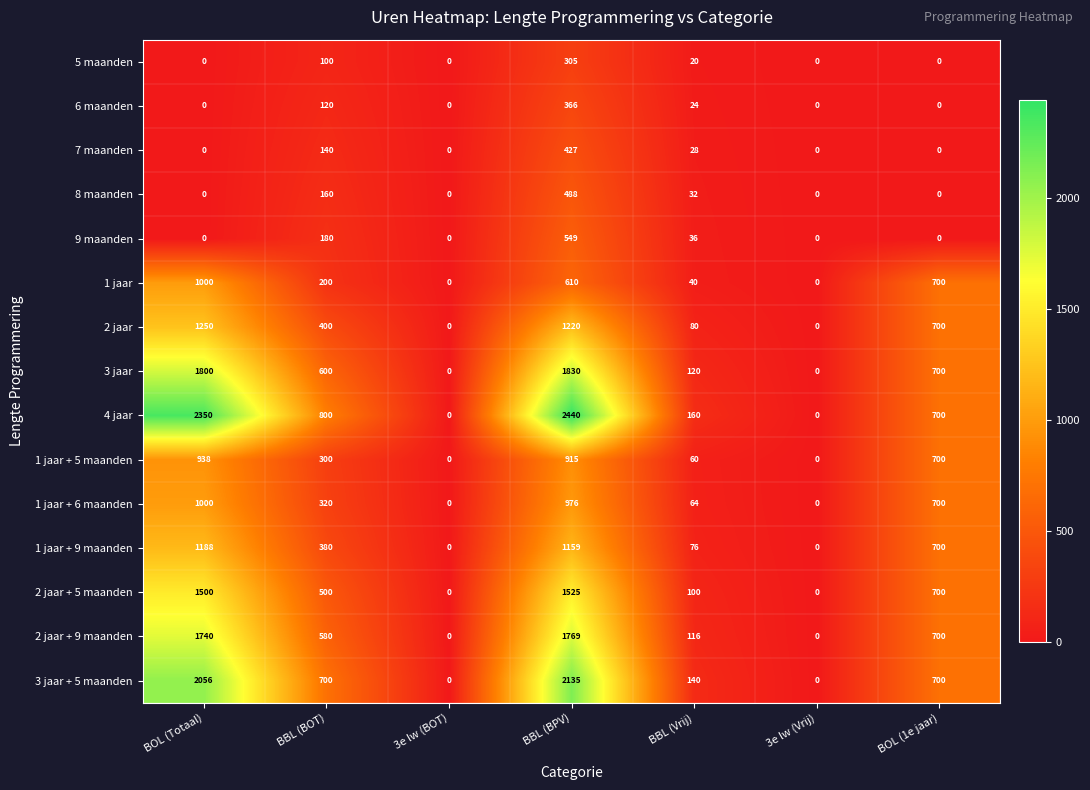

What is the spread (max minus min) of values at BOL (Totaal)?

2350